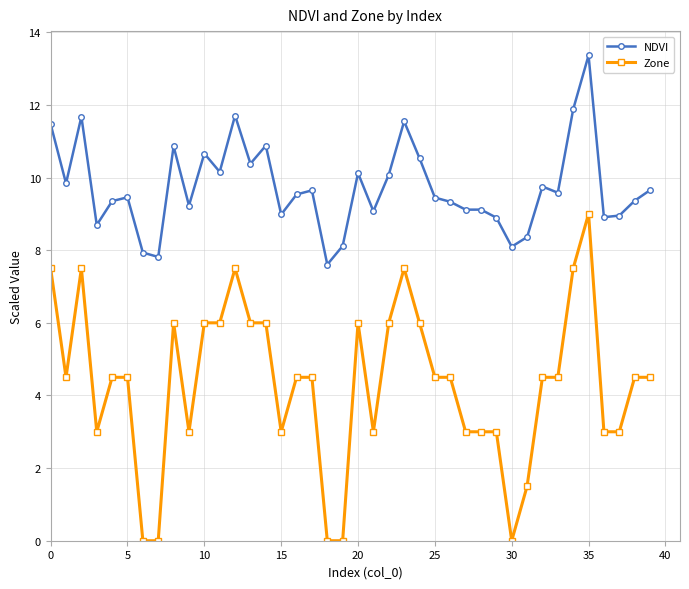

True or false: Zone has more than 1 points higher than both neighbors.

True